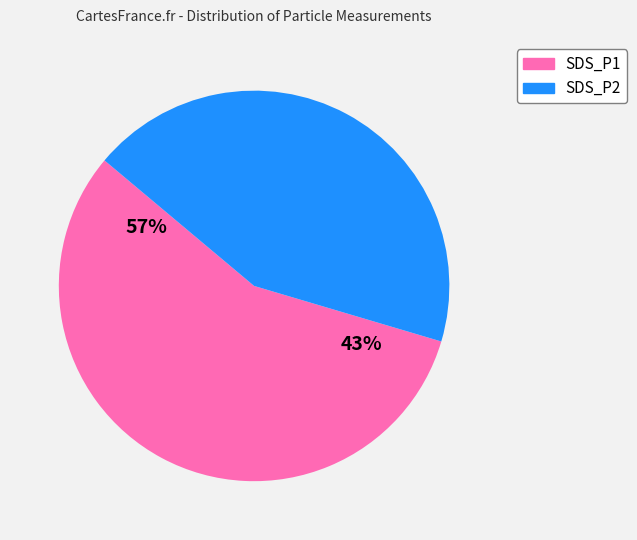

Which slice is the smallest?

SDS_P2